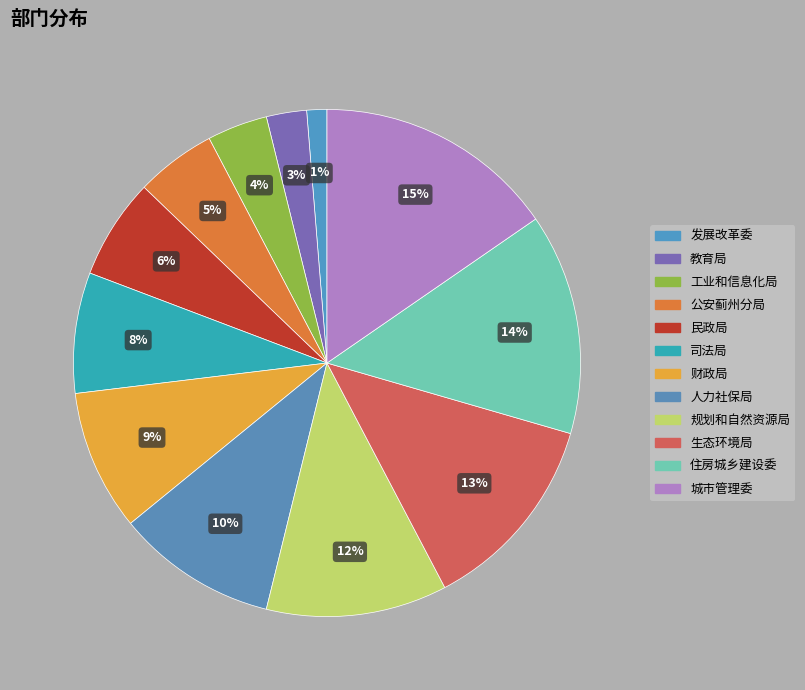

Which category has the biggest portion of the pie?

城市管理委